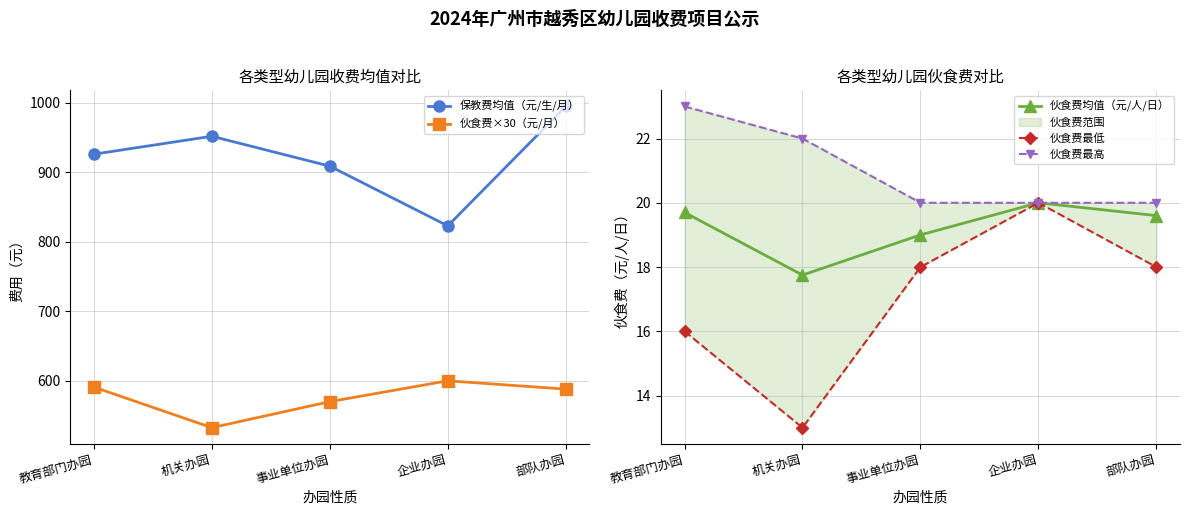

How many data points in 伙食费均值（元/人/日） are less than 19?

1